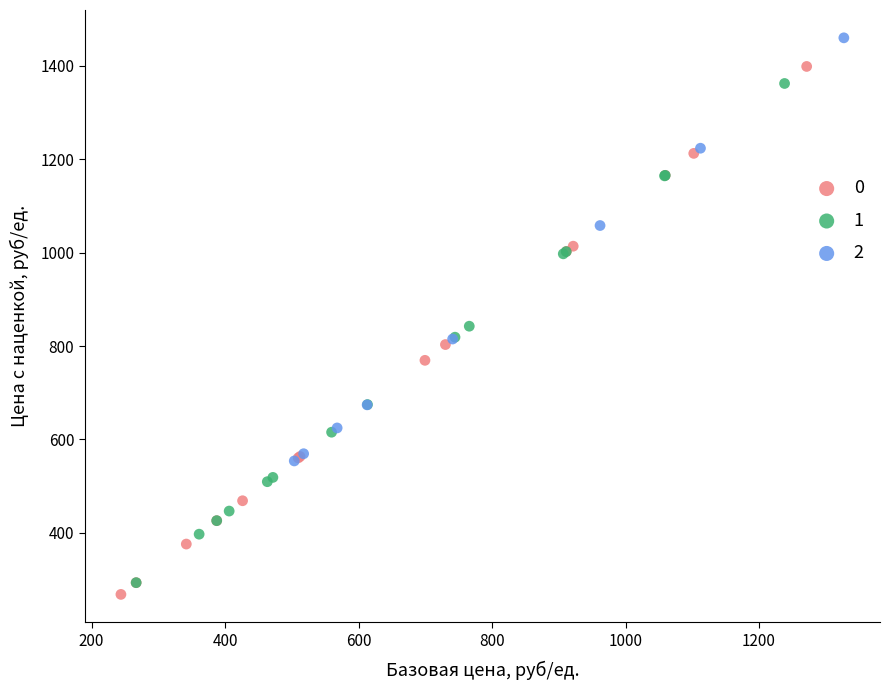

Which series reaches the maximum Y coordinate?

2